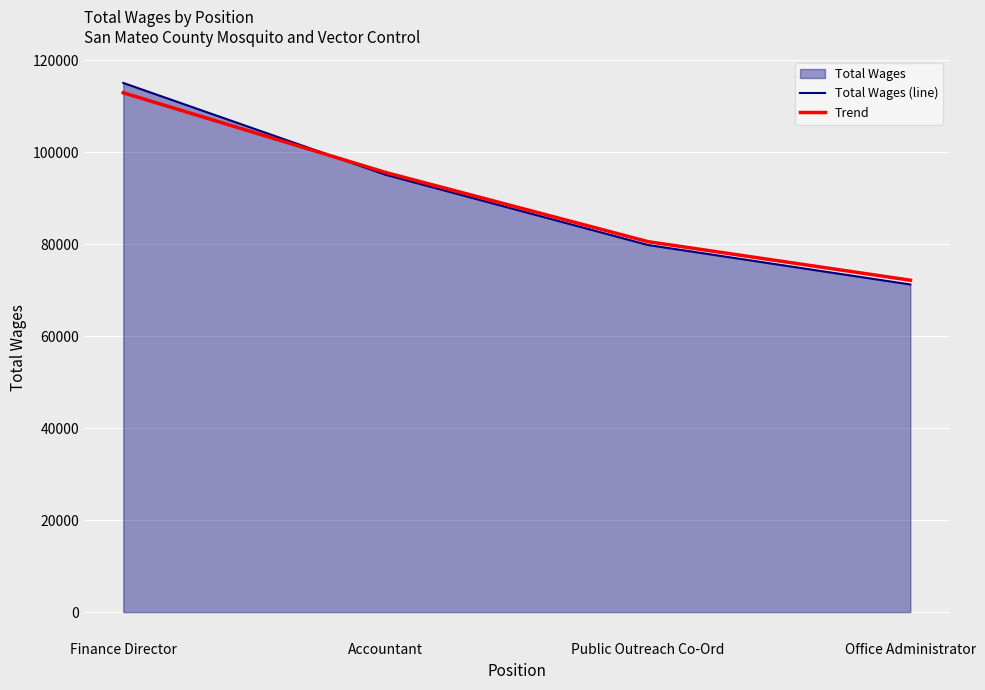

Which series has the widest spread of values?

Total Wages (line)